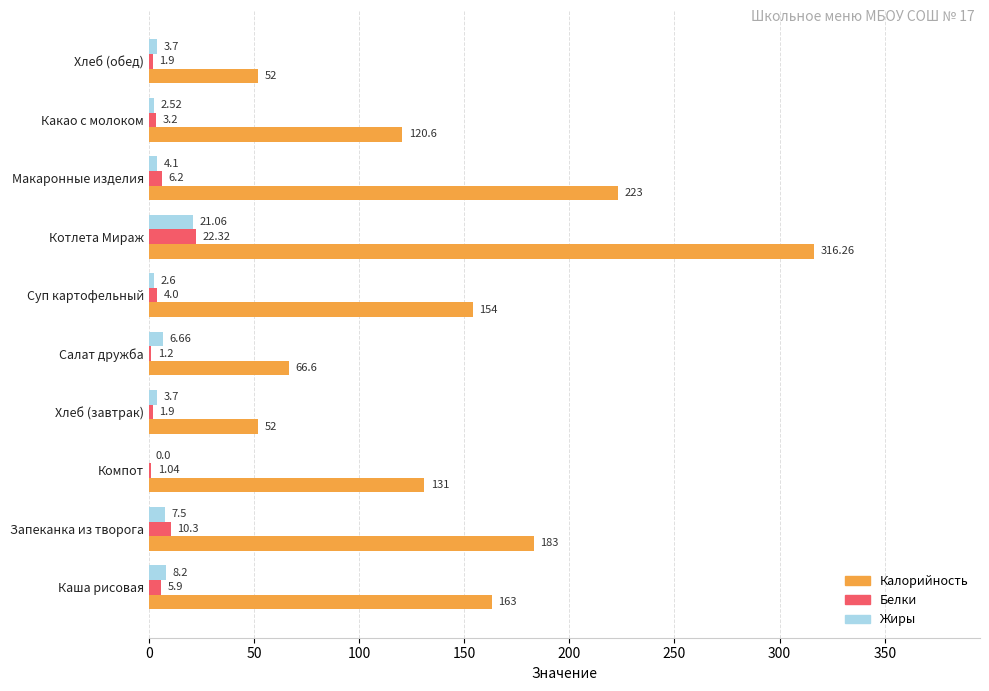

At which category does the chart reach its peak across all series?

Котлета Мираж